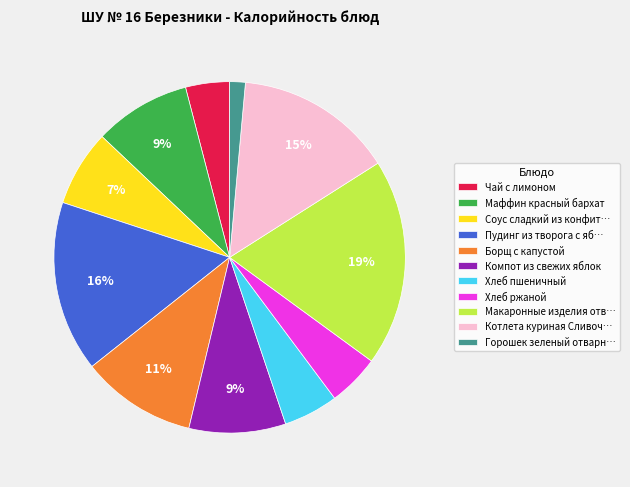

Count the number of slices in the pie.

11